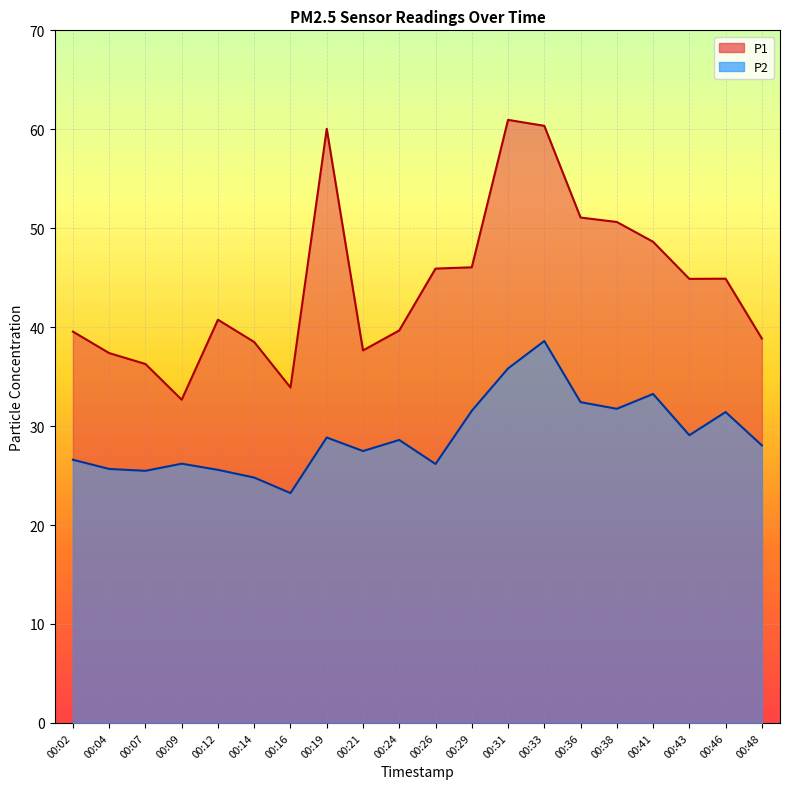

Is the value of P1 at 00:41 greater than the value of P2 at 00:38?

Yes